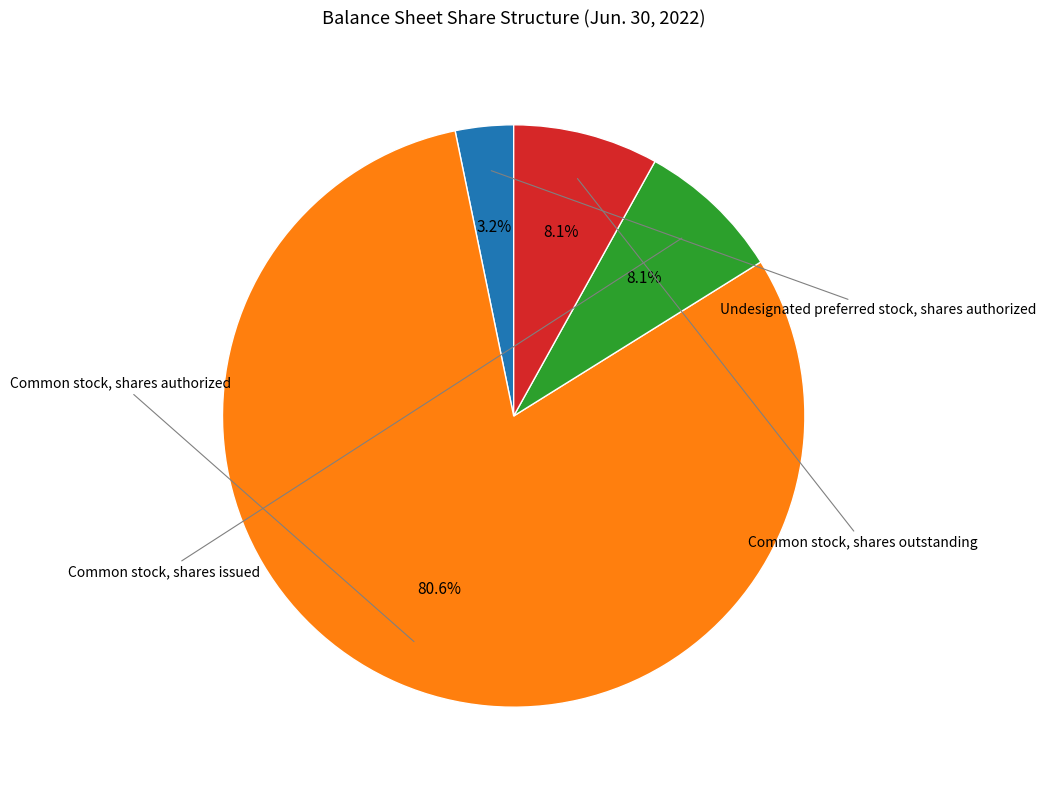

Is there any slice that represents more than half of the pie?

Yes